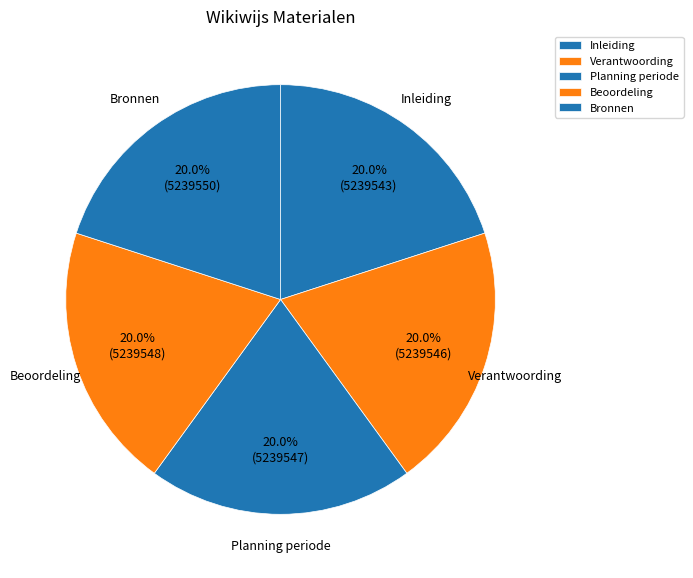

Is Beoordeling the majority of the pie?

No